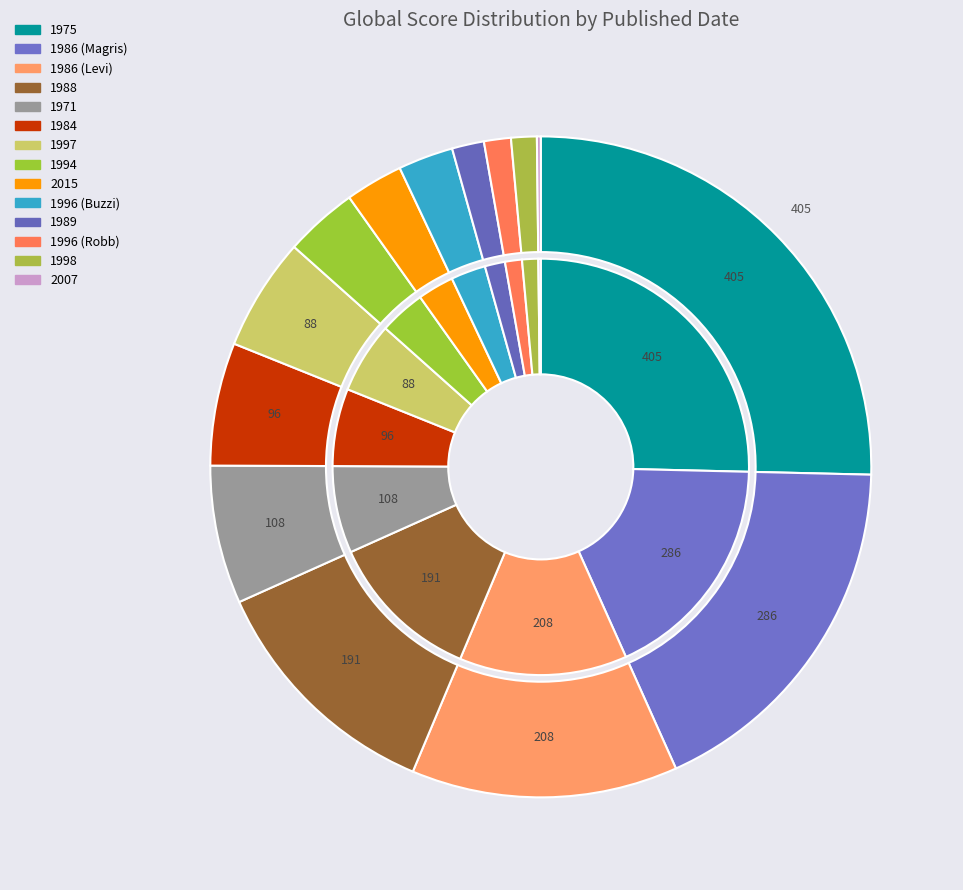

To the nearest percent, what portion does 1986 (Magris) represent?

18%